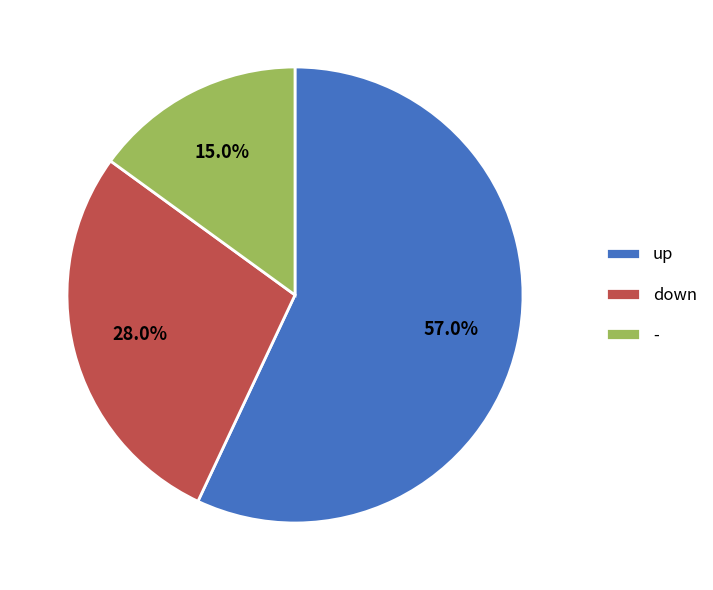

To the nearest percent, what percentage of the pie is down?

28%